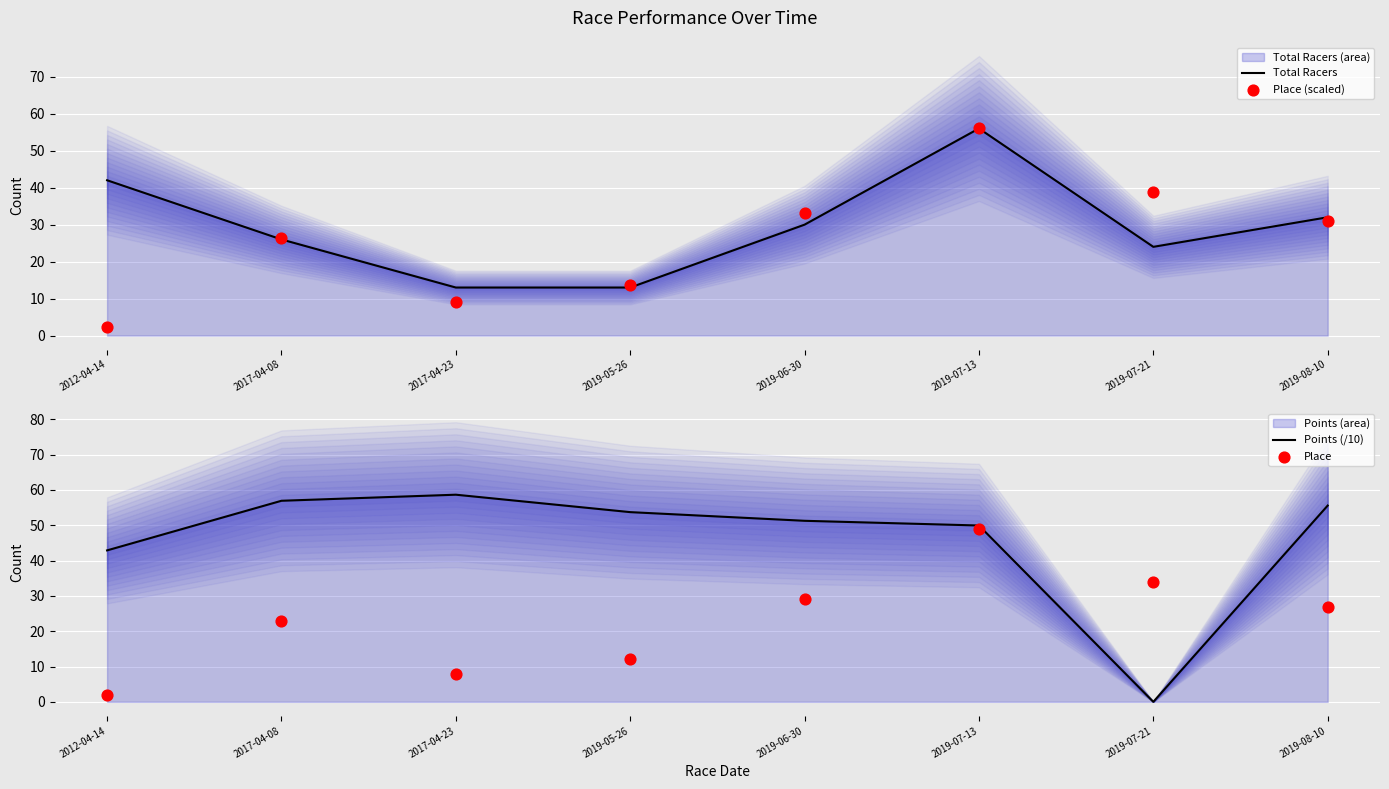

Which series has the largest total across all categories?

Points (/10)